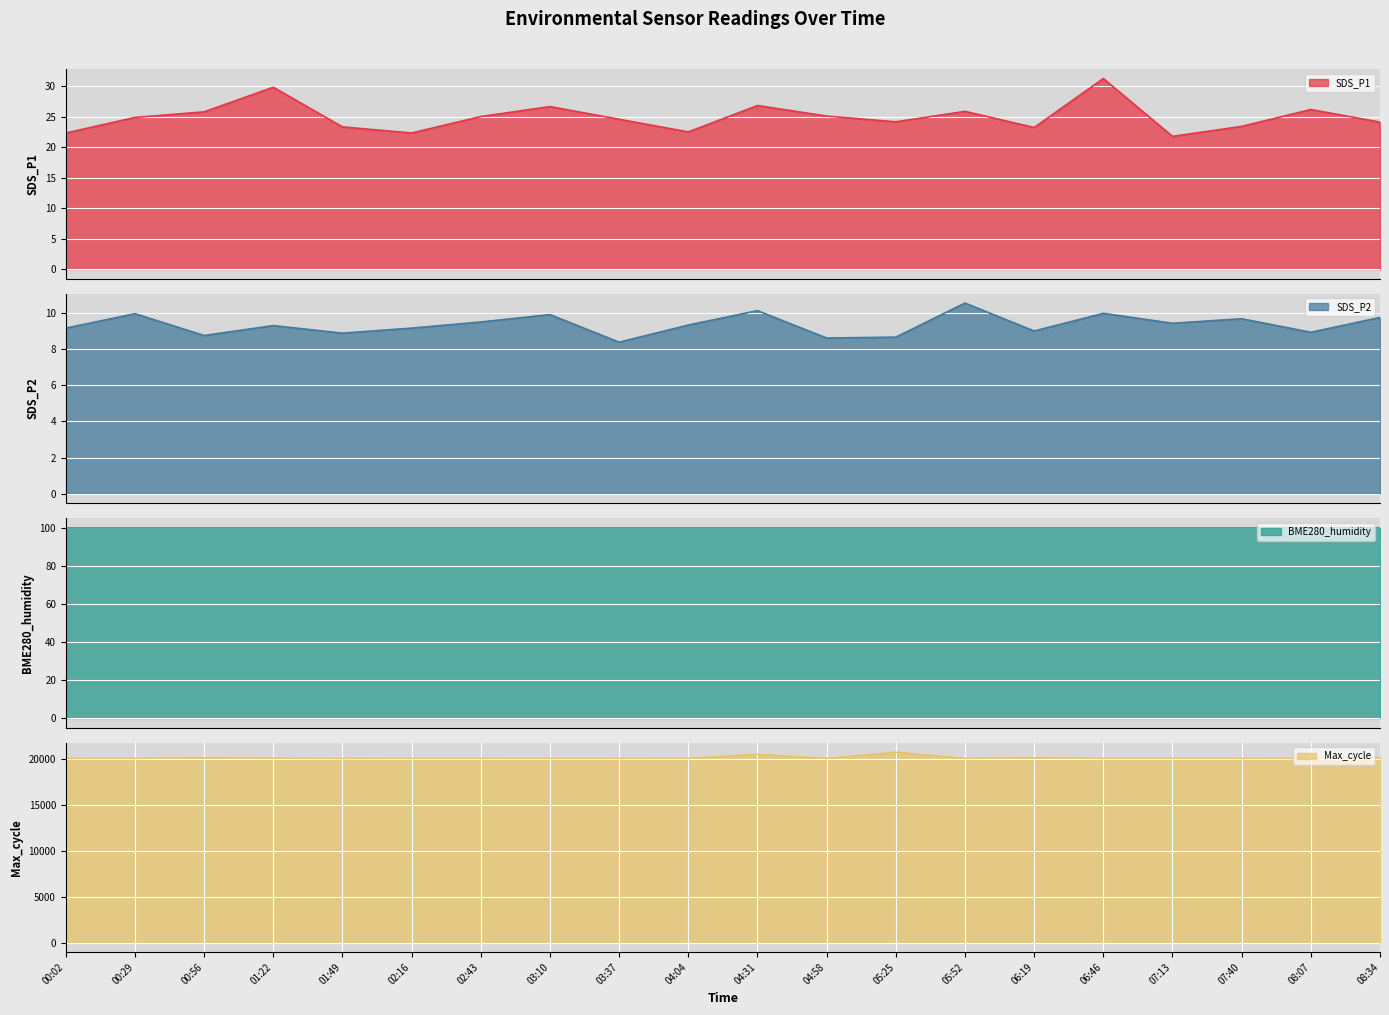

What is the minimum value for SDS_P1?

21.8